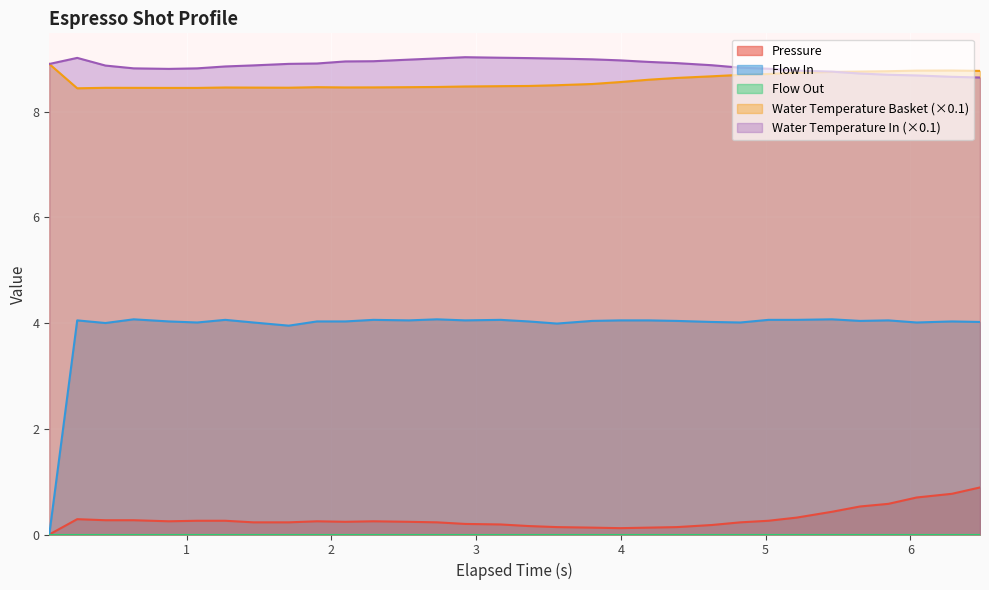

True or false: Pressure and Water Temperature Basket (×0.1) intersect in this chart.

False